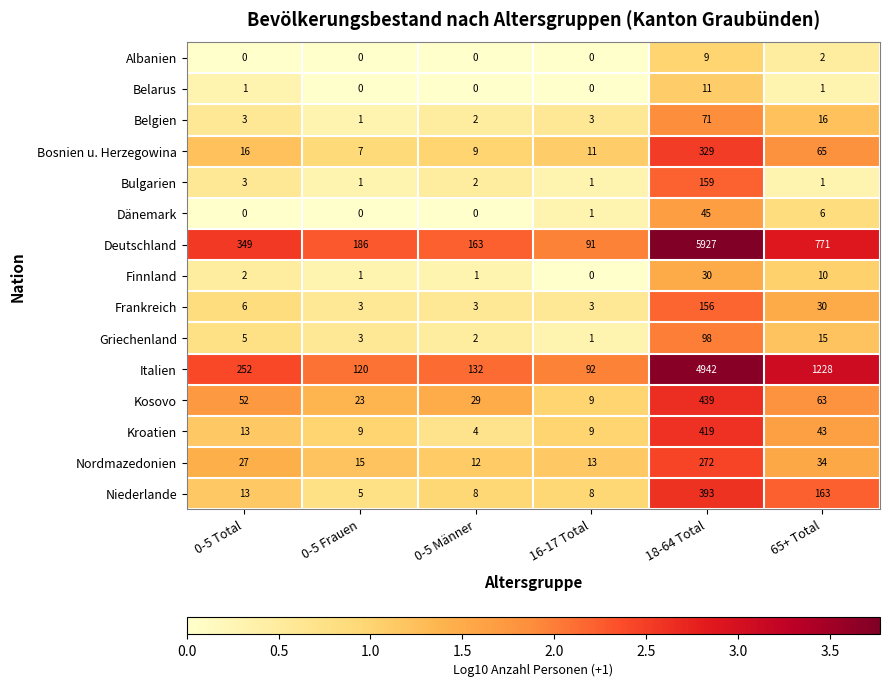

True or false: Frankreich has a value of 3 at 16-17 Total.

True